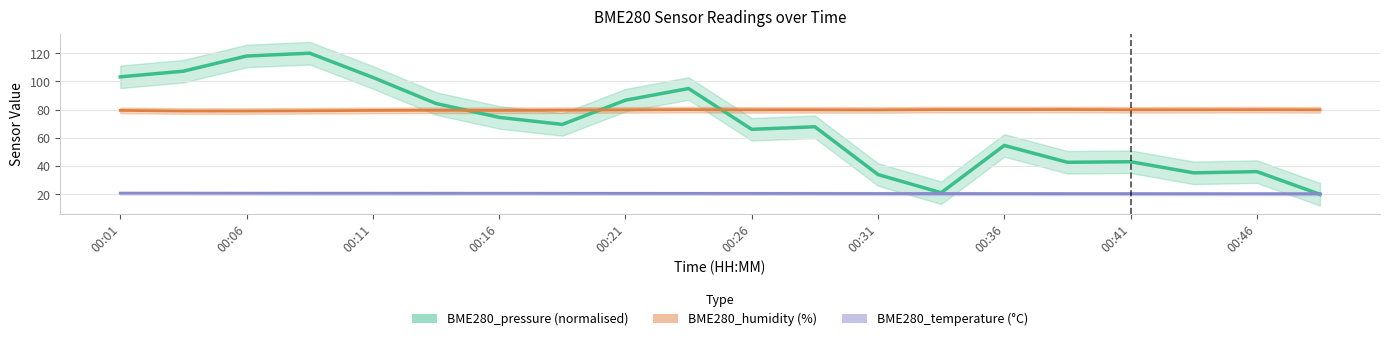

In BME280_humidity (%), how many points are higher than both neighbors (excluding endpoints)?

6